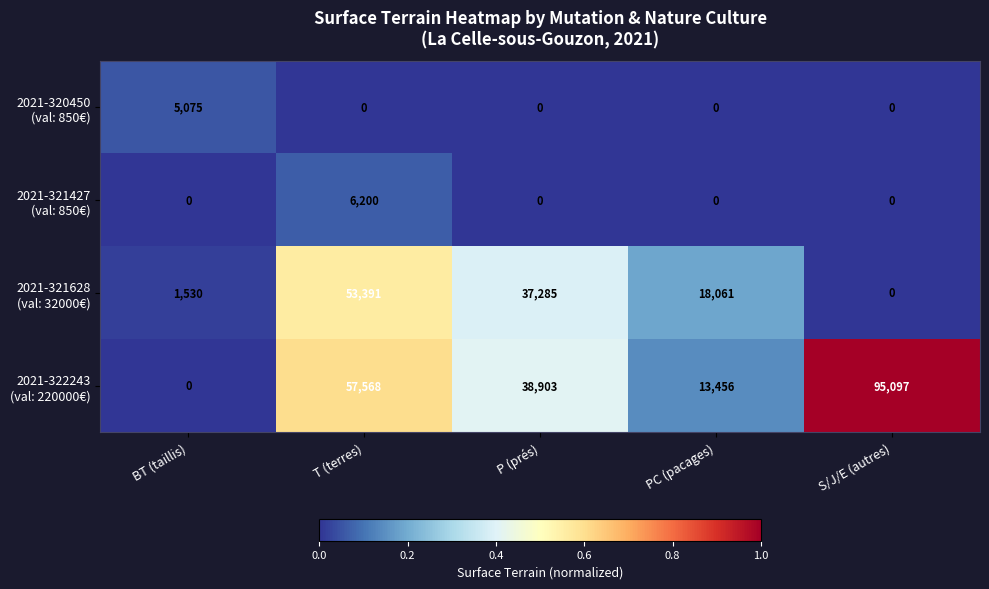

At which category does the chart reach its peak across all series?

S/J/E (autres)